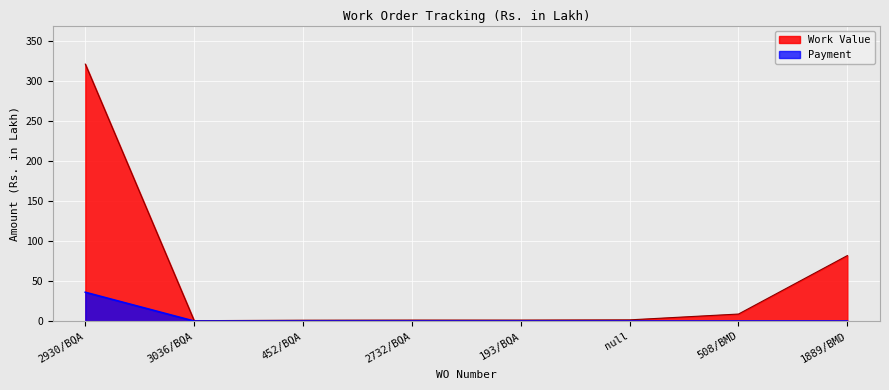

The value of Payment at 193/BQA is 0.0. True or false?

True